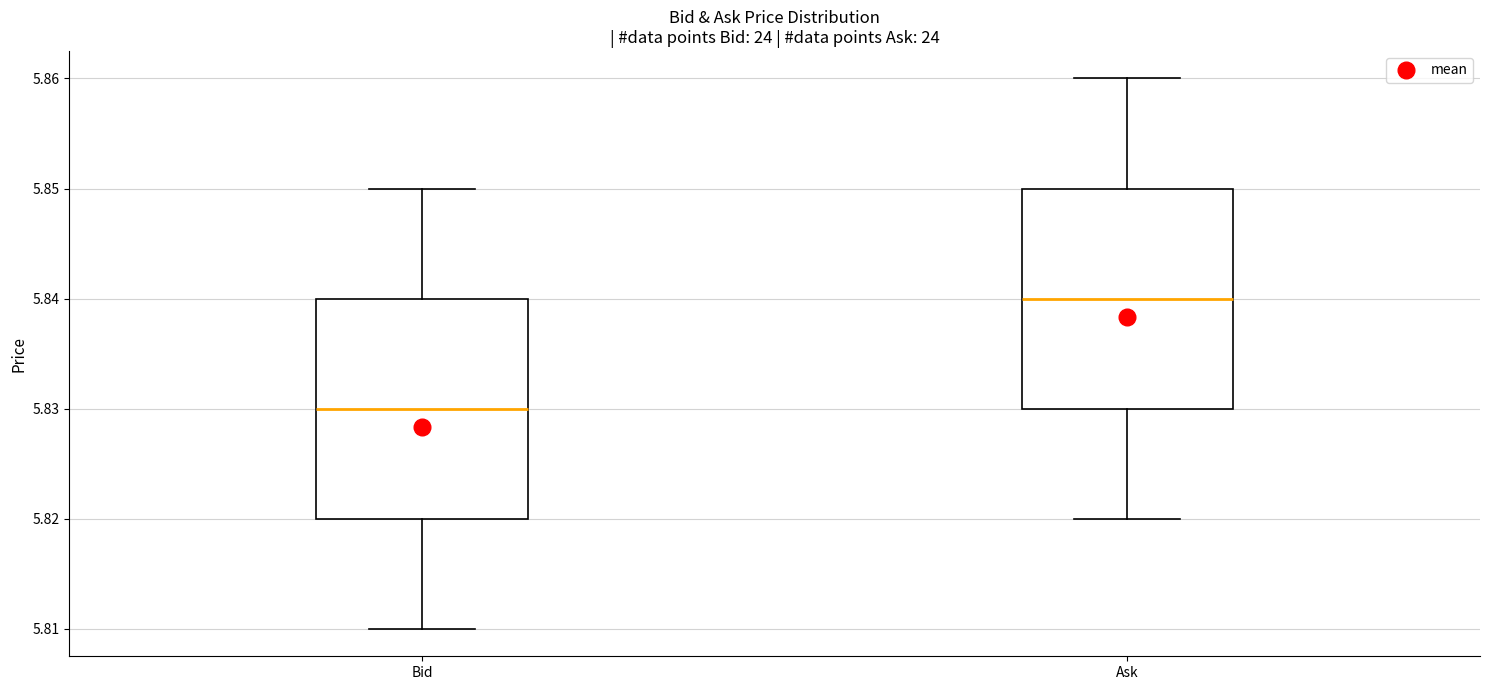

Where does the median line of the box for Ask sit on the y-axis? The values are not printed on the chart, so give them approximately, as read against the axis.

5.84